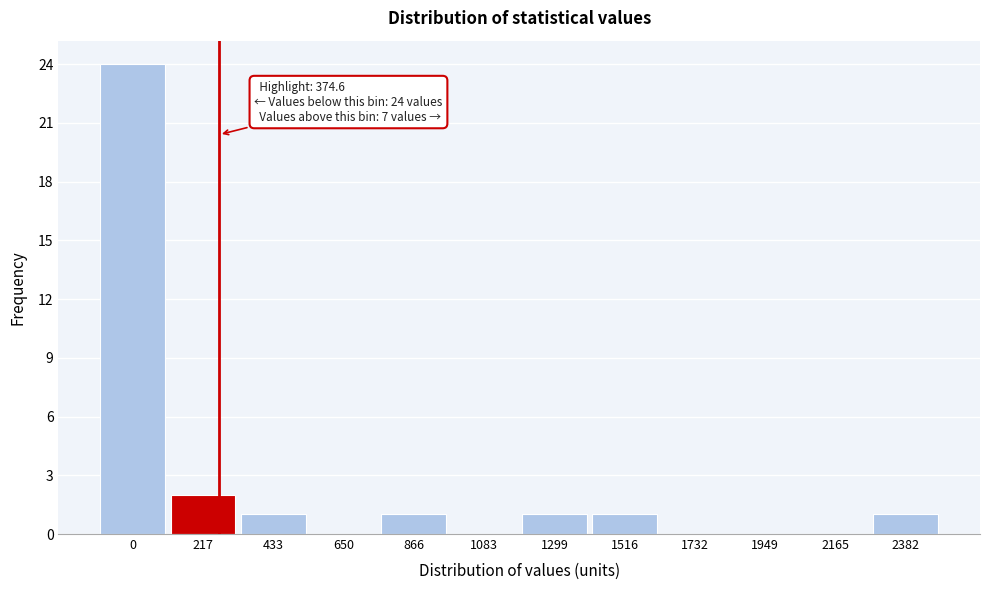

Reading left to right, list all the values displayed in this chart.

0=24	217=2	433=1	650=0	866=1	1083=0	1299=1	1516=1	1732=0	1949=0	2165=0	2382=1